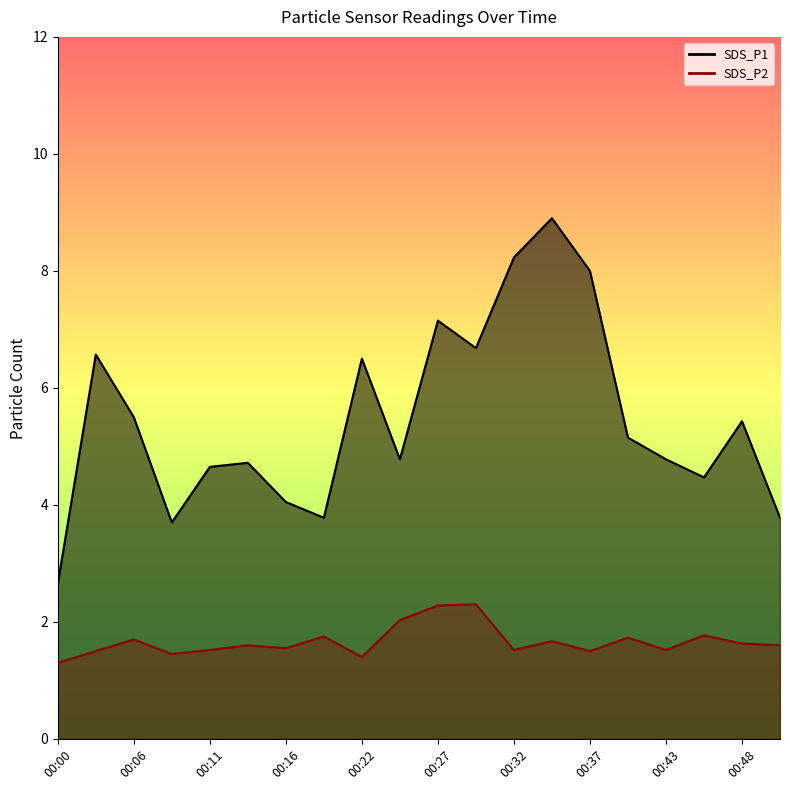

Which series has the widest spread of values?

SDS_P1 line